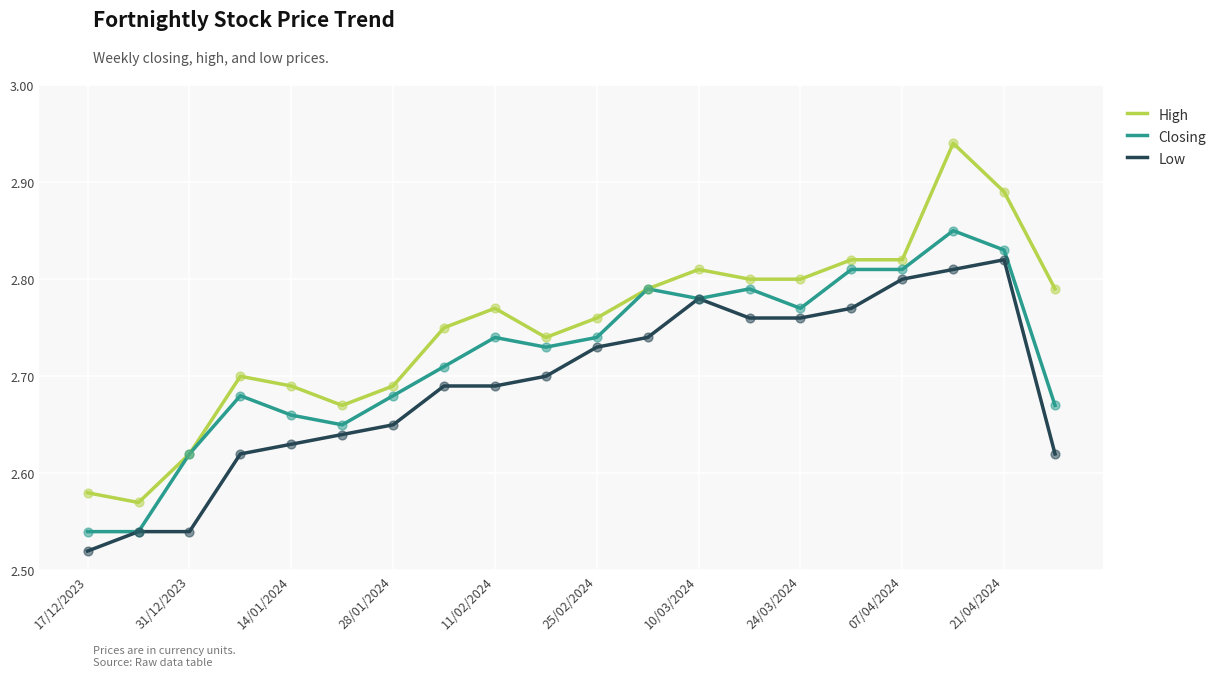

Which series has the largest total across all categories?

High